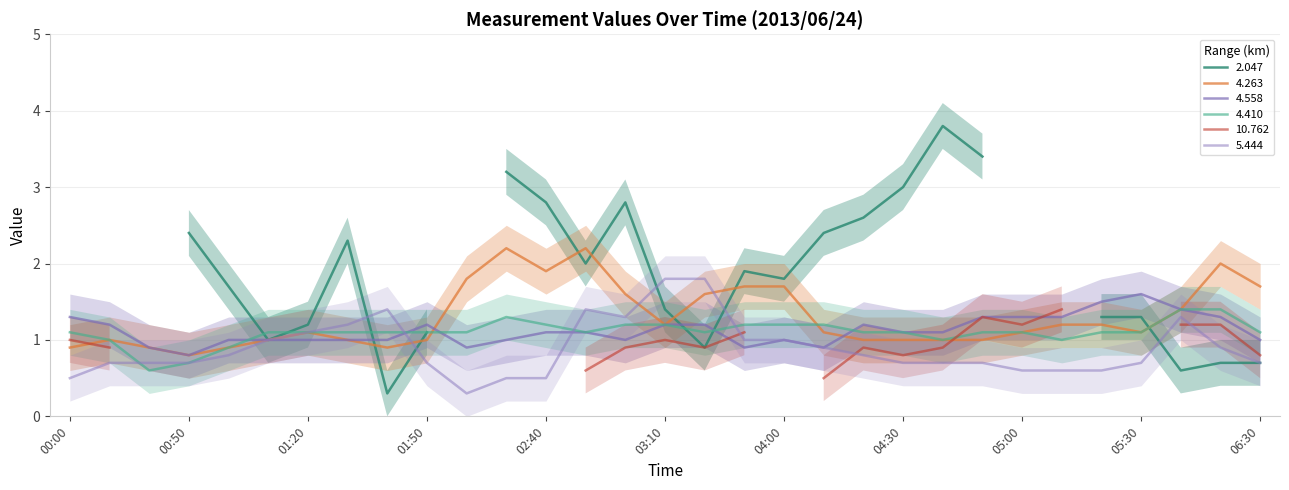

What is the value of the 4.263 point at the 2nd from the left?

1.0